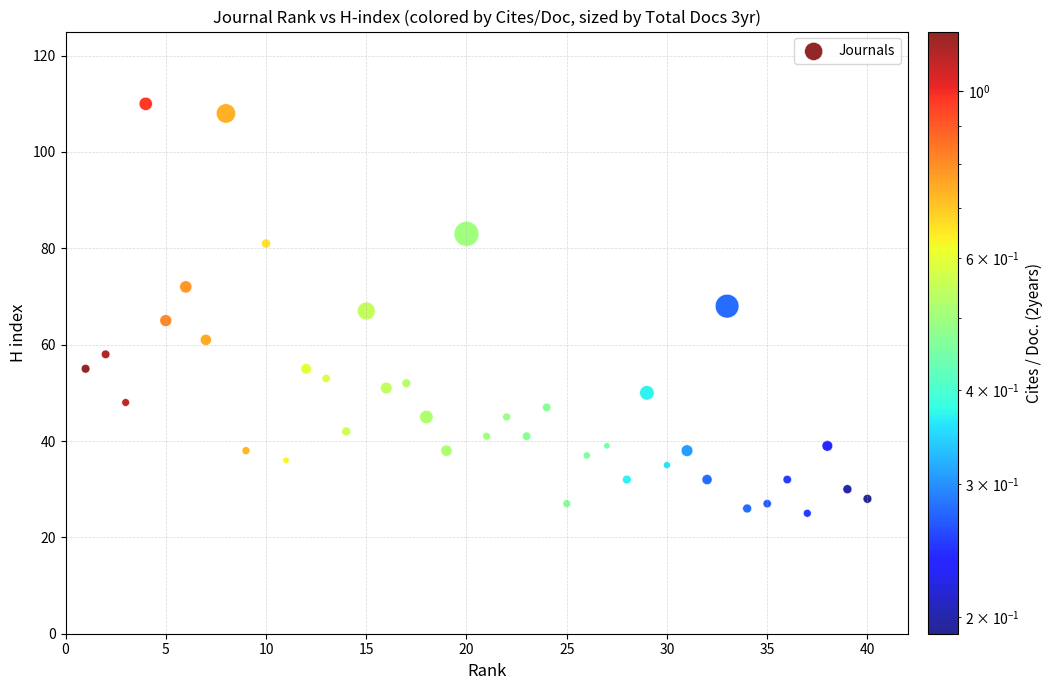

What is the range of X values (max minus min)?

39